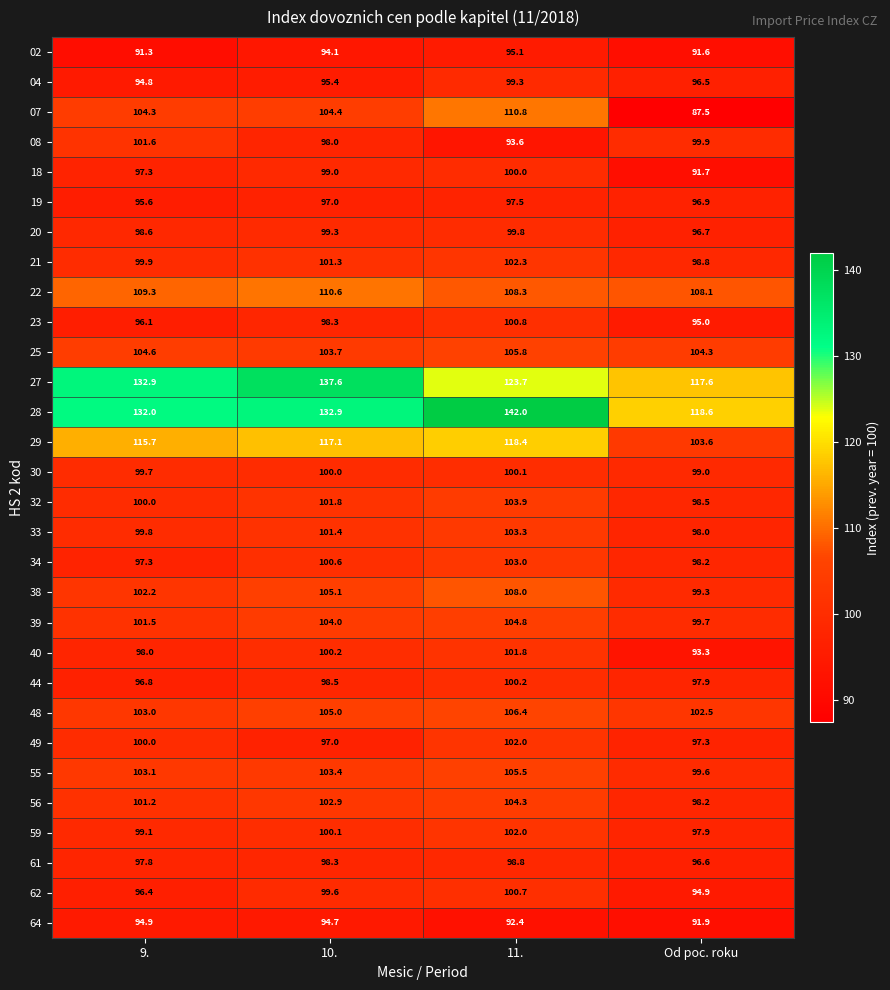

How many categories are shown in the chart?

4